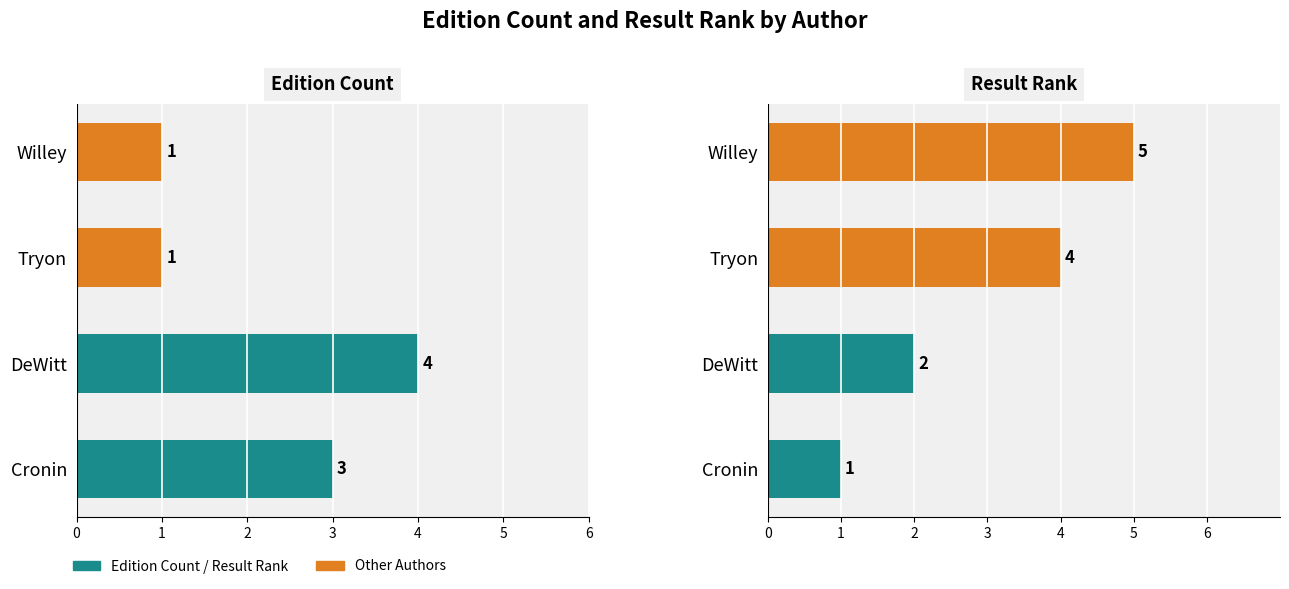

Rank the series by their average value, from lowest to highest.

Edition Count, Result Rank